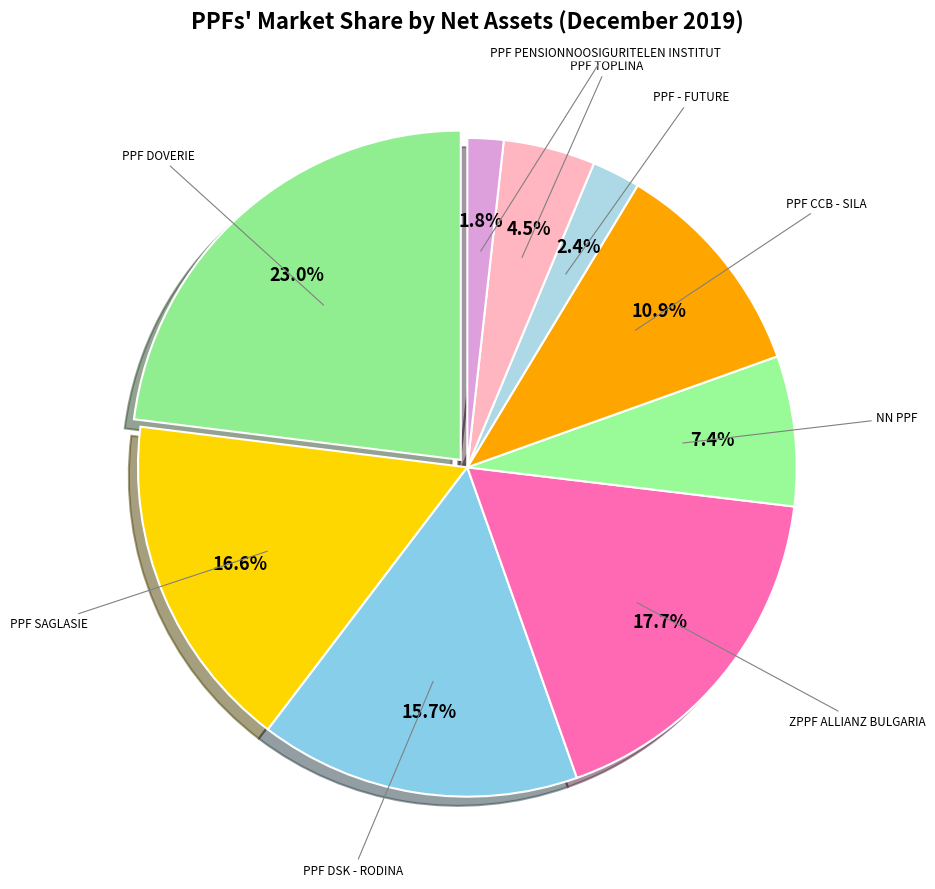

How many slices are in this pie chart?

9